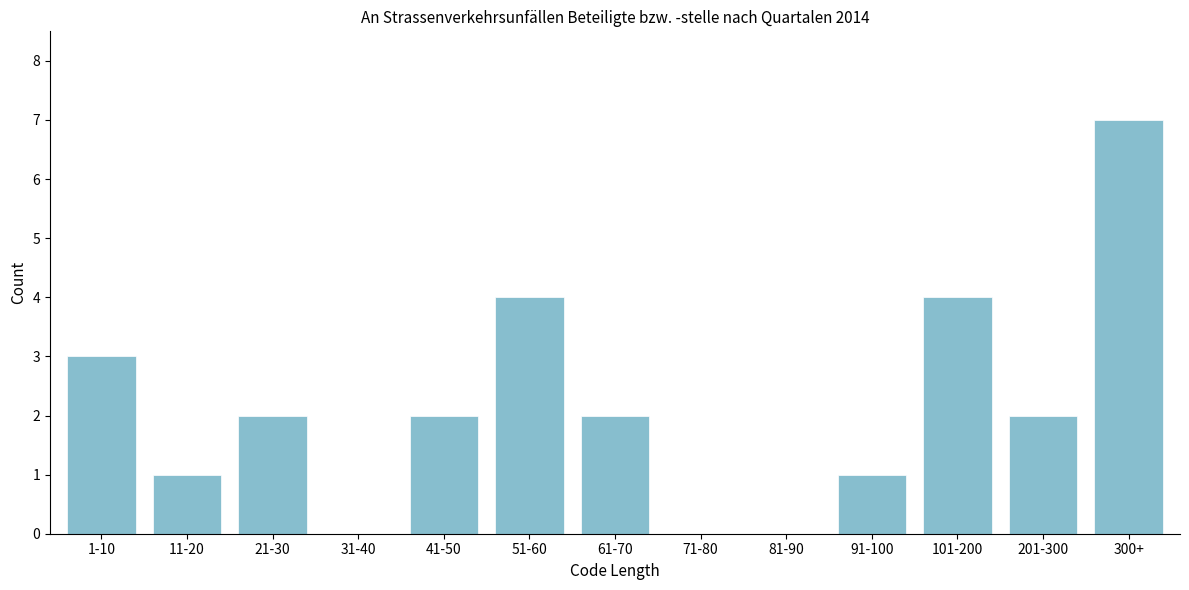

Reading right to left, extract all data points from this chart.

300+=7	201-300=2	101-200=4	91-100=1	81-90=0	71-80=0	61-70=2	51-60=4	41-50=2	31-40=0	21-30=2	11-20=1	1-10=3